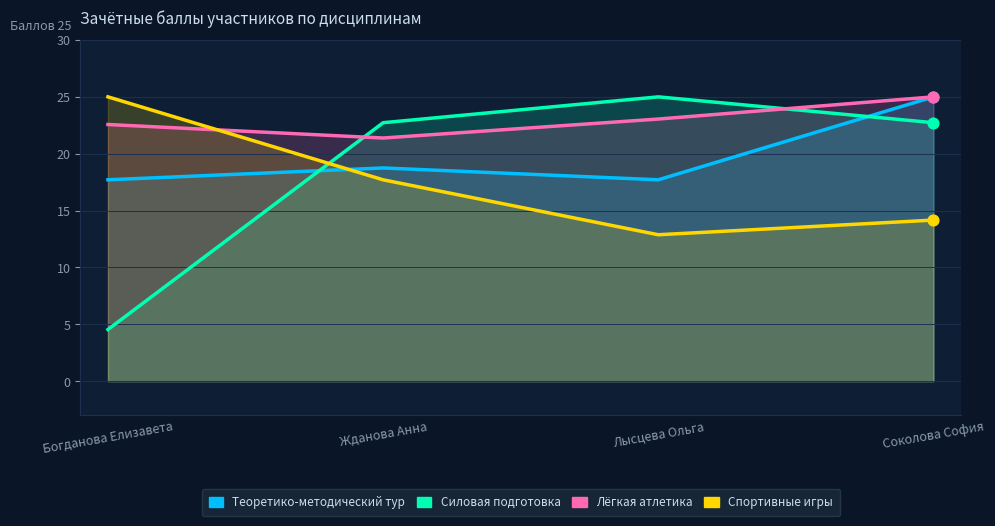

What are all the series names shown in the legend?

Теоретико-методический тур, Силовая подготовка, Лёгкая атлетика, Спортивные игры